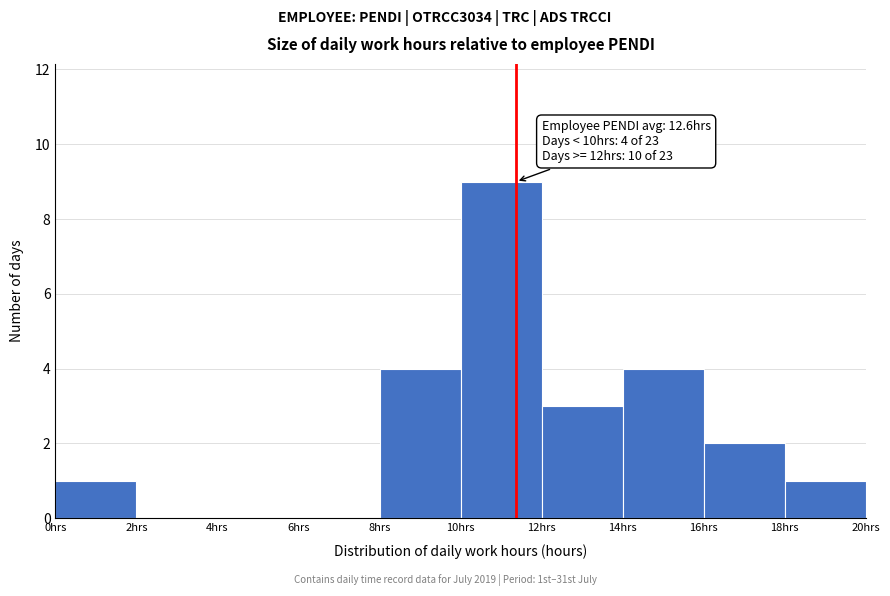

Over which range of the x-axis is the bar tallest?

10 to 12